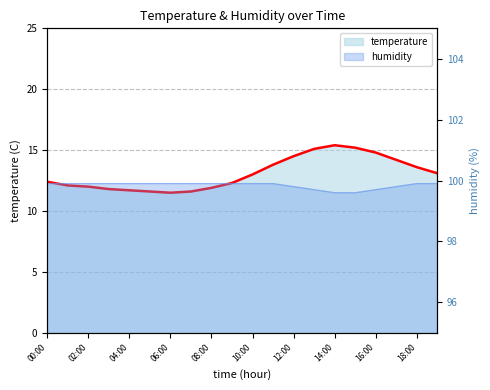

What is the difference between the maximum and minimum values?

3.9